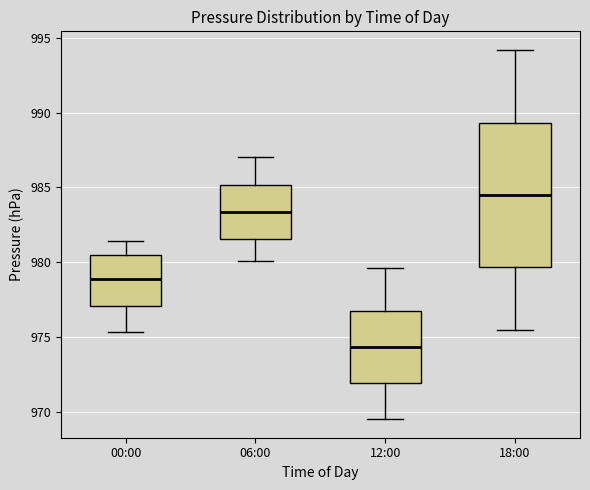

Reading left to right, transcribe this box plot: for each box, give where its median line is, the range the box spans, and where its two whiskers end, as read against the y-axis. The values are not printed on the chart, so give them approximately, as read against the axis.

00:00: median 979.0, box 977.0 to 980.5, whiskers 975.5 to 981.5
06:00: median 983.5, box 981.5 to 985.0, whiskers 980.0 to 987.0
12:00: median 974.5, box 972.0 to 976.5, whiskers 969.5 to 979.5
18:00: median 984.5, box 979.5 to 989.5, whiskers 975.5 to 994.0